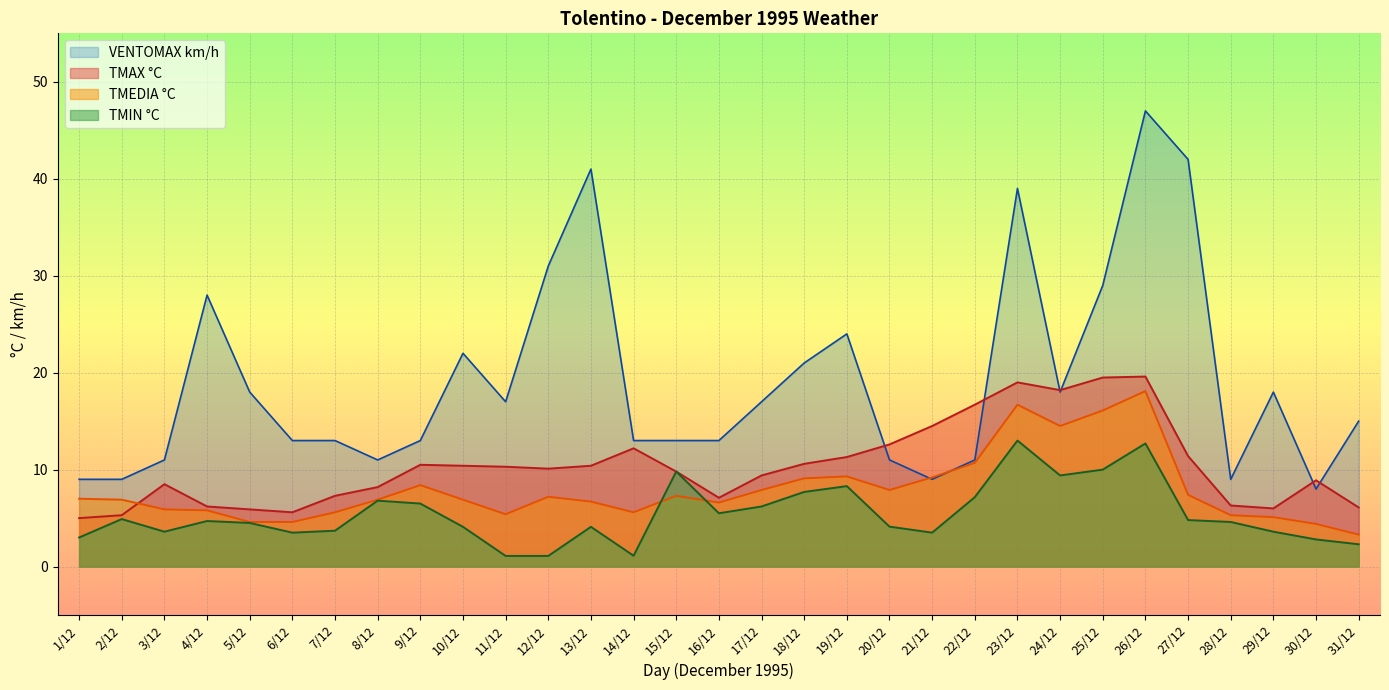

What are all the series names shown in the legend?

VENTOMAX km/h, TMAX °C, TMEDIA °C, TMIN °C